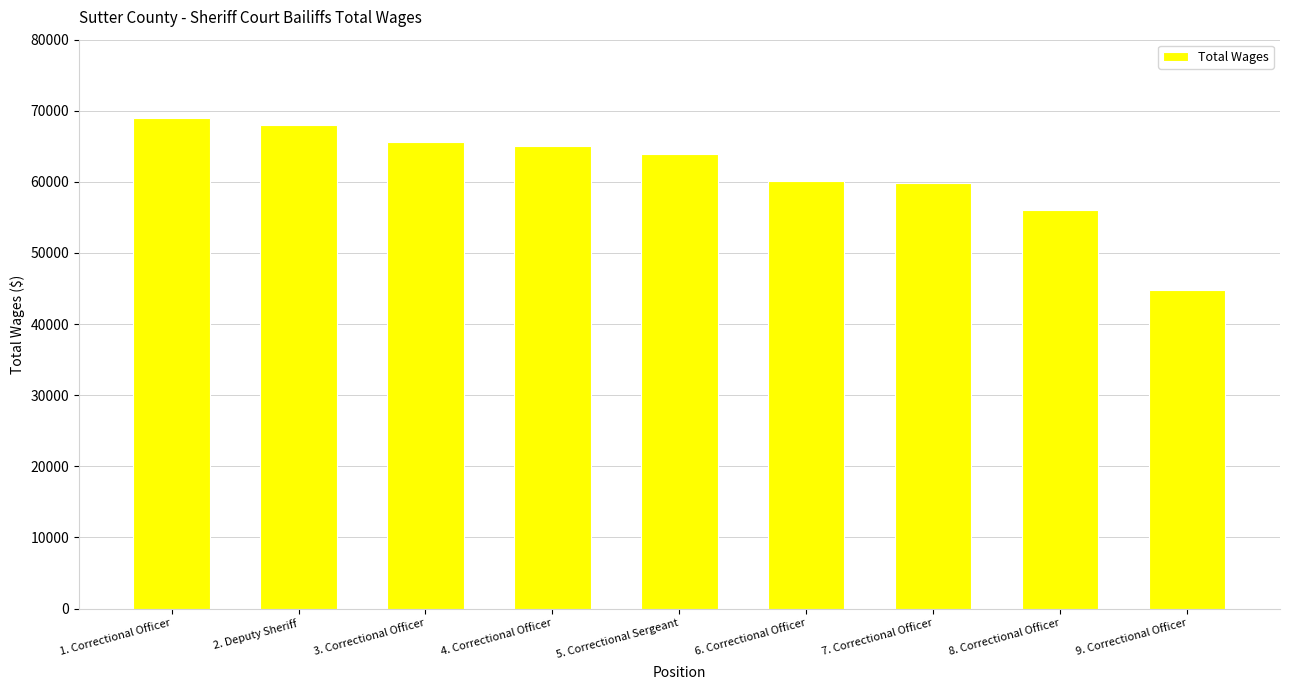

How many data points does each series have?

9